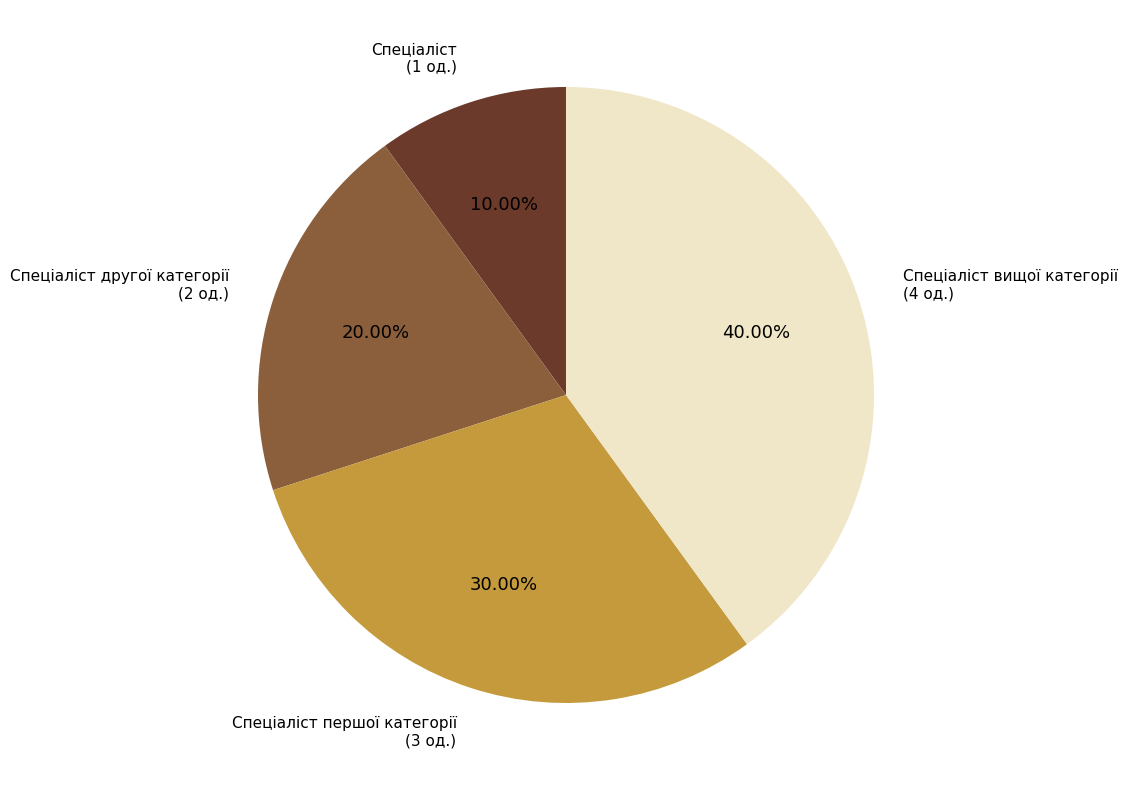

Count the number of slices in the pie.

4